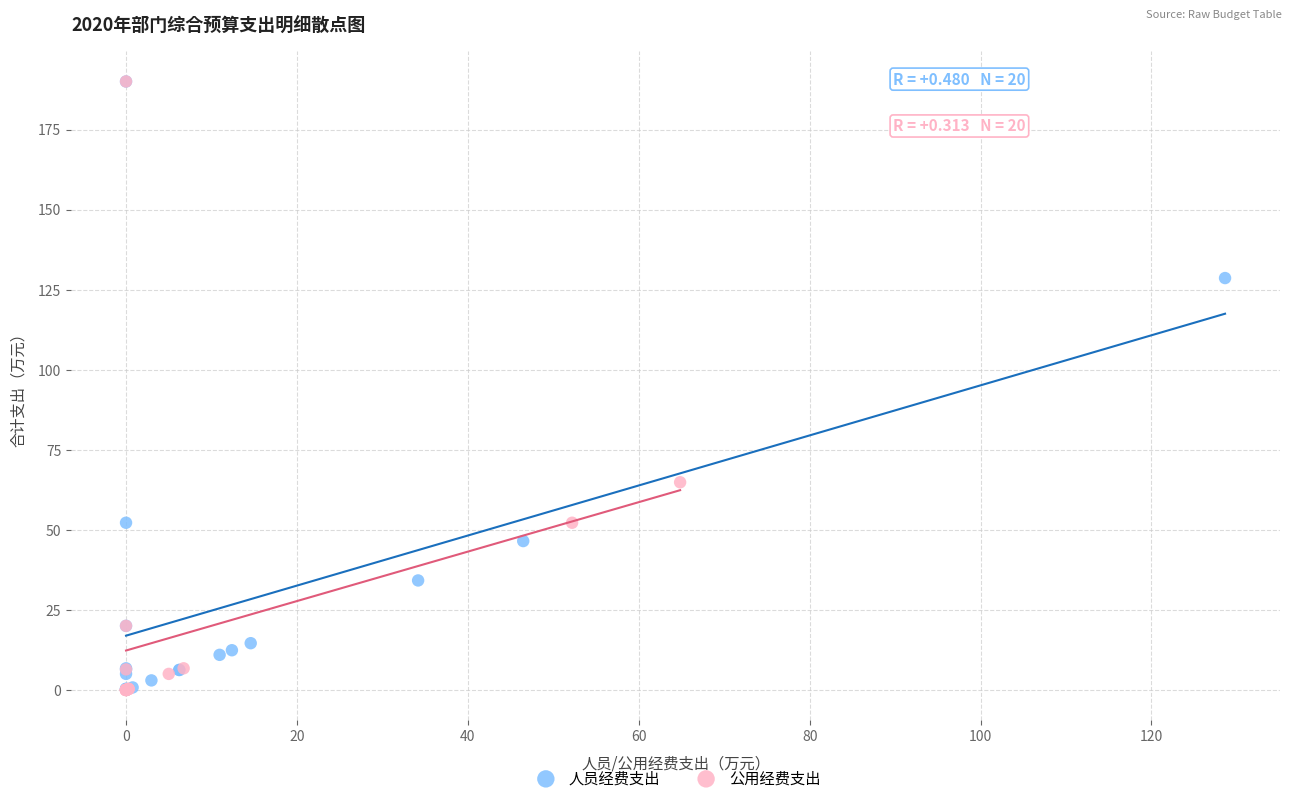

What are all the series names shown in the legend?

人员经费支出, 公用经费支出